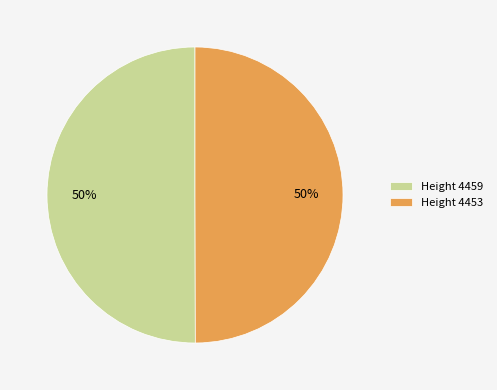

To the nearest percent, what portion does Height 4453 represent?

50%